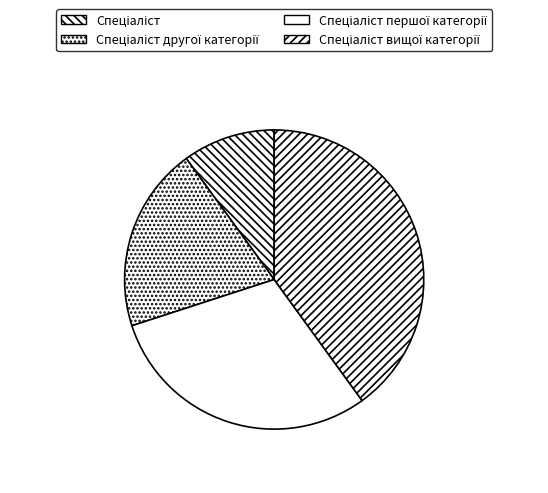

Is there any slice that represents more than half of the pie?

No